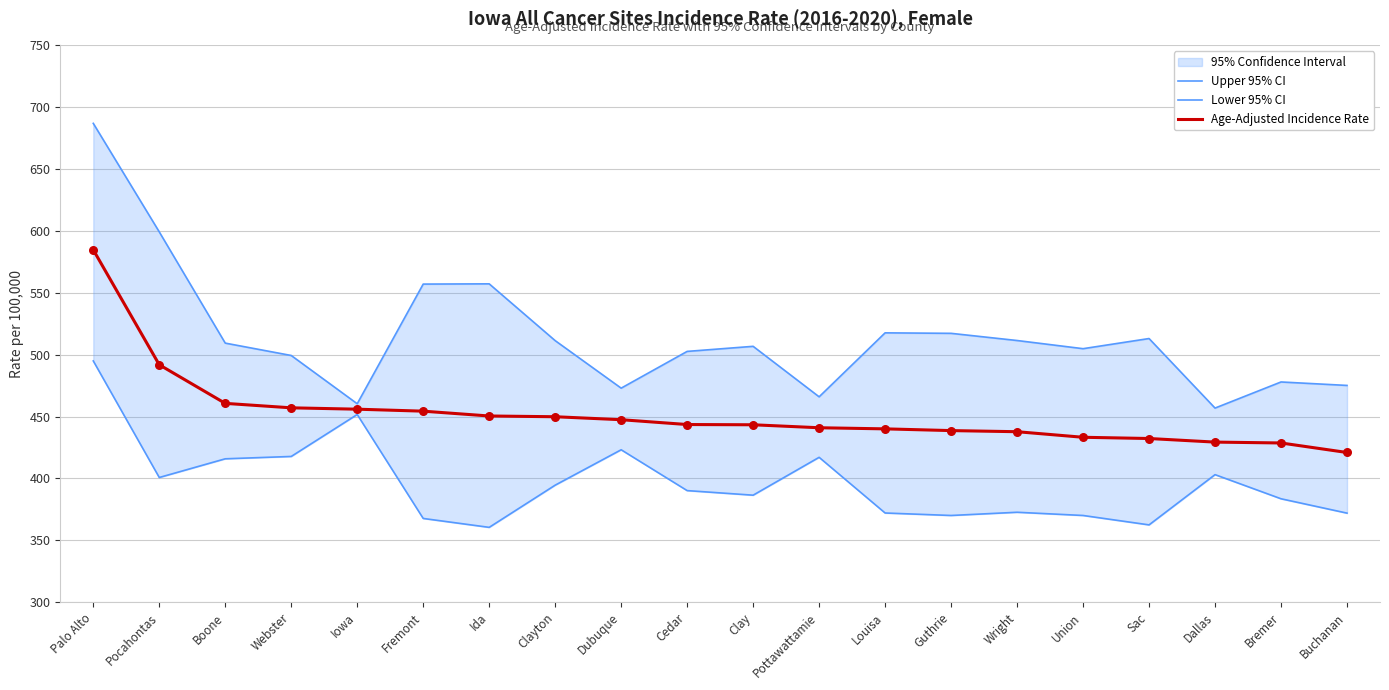

At which category is the sum across all series the highest?

Palo Alto